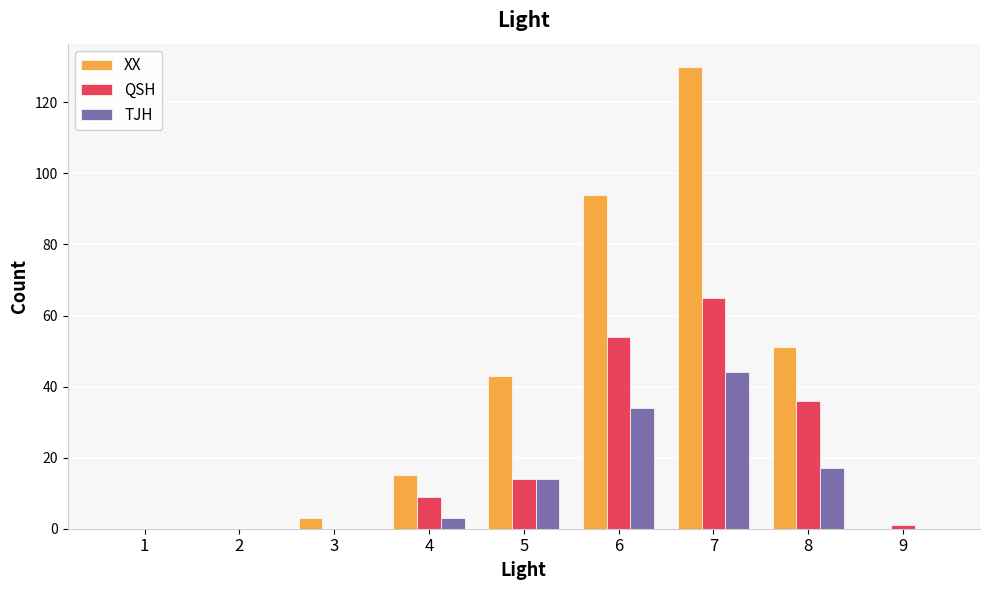

How many data points does each series have?

9